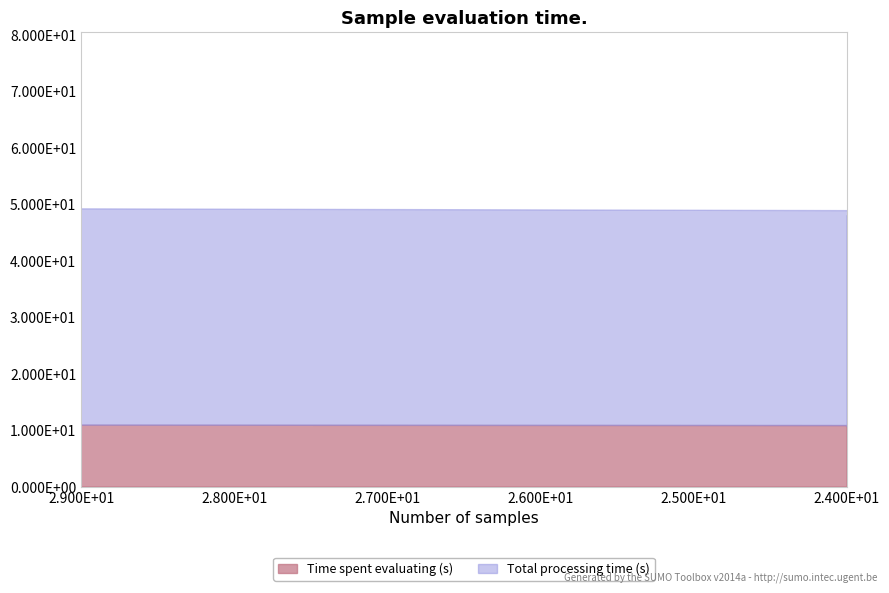

How many data points does each series have?

27